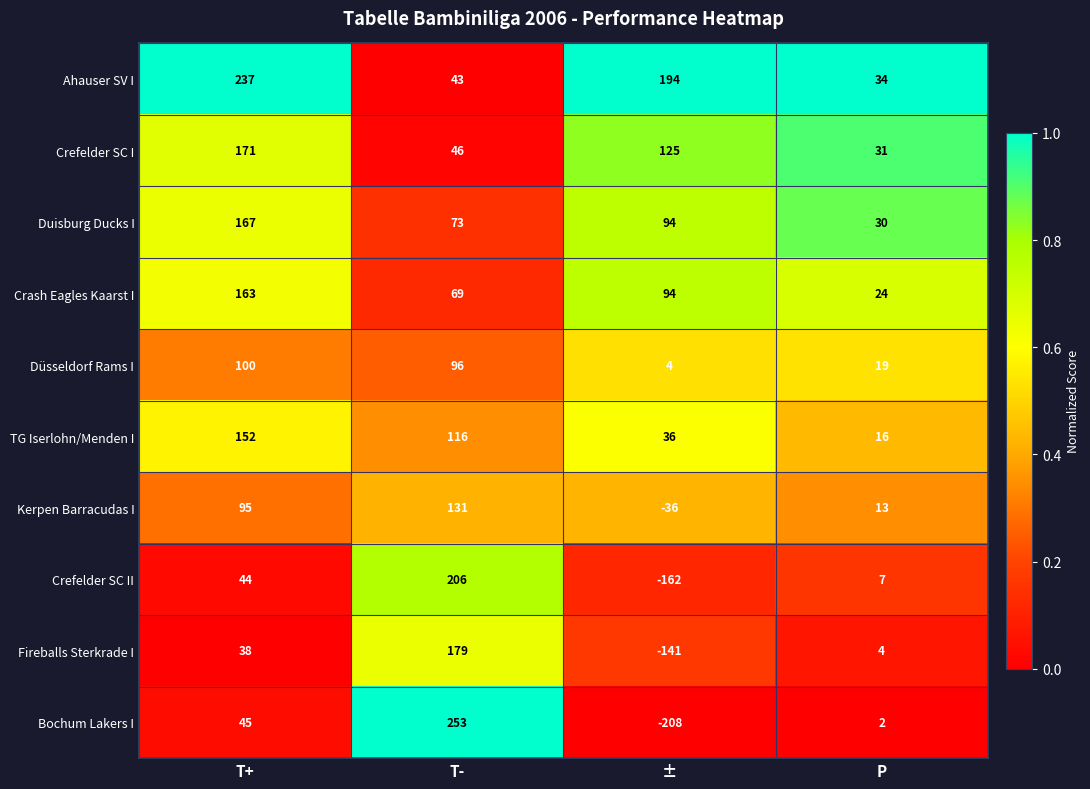

What is the maximum value shown in the chart?

253